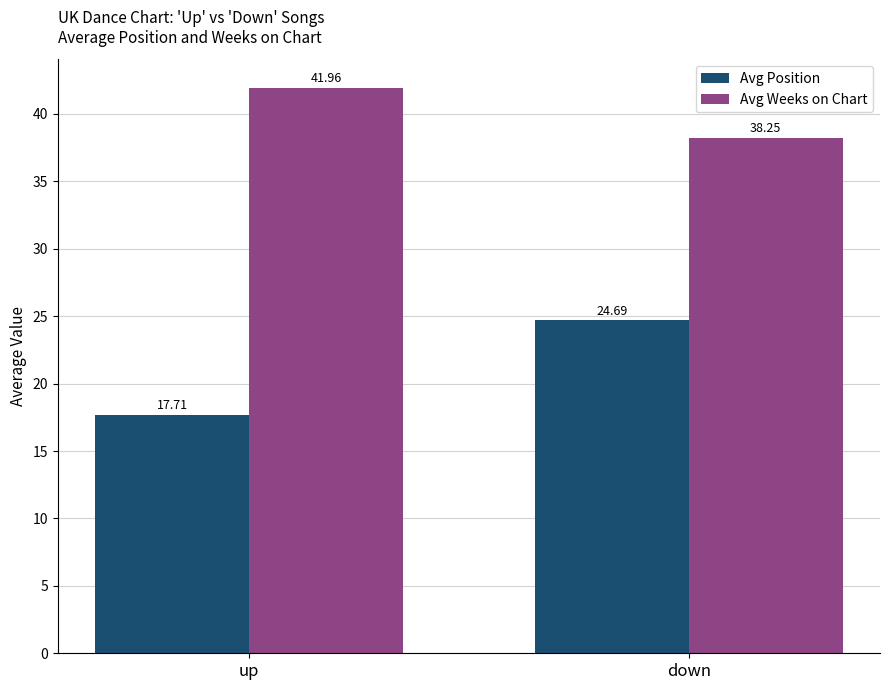

At which category does the chart reach its minimum across all series?

up